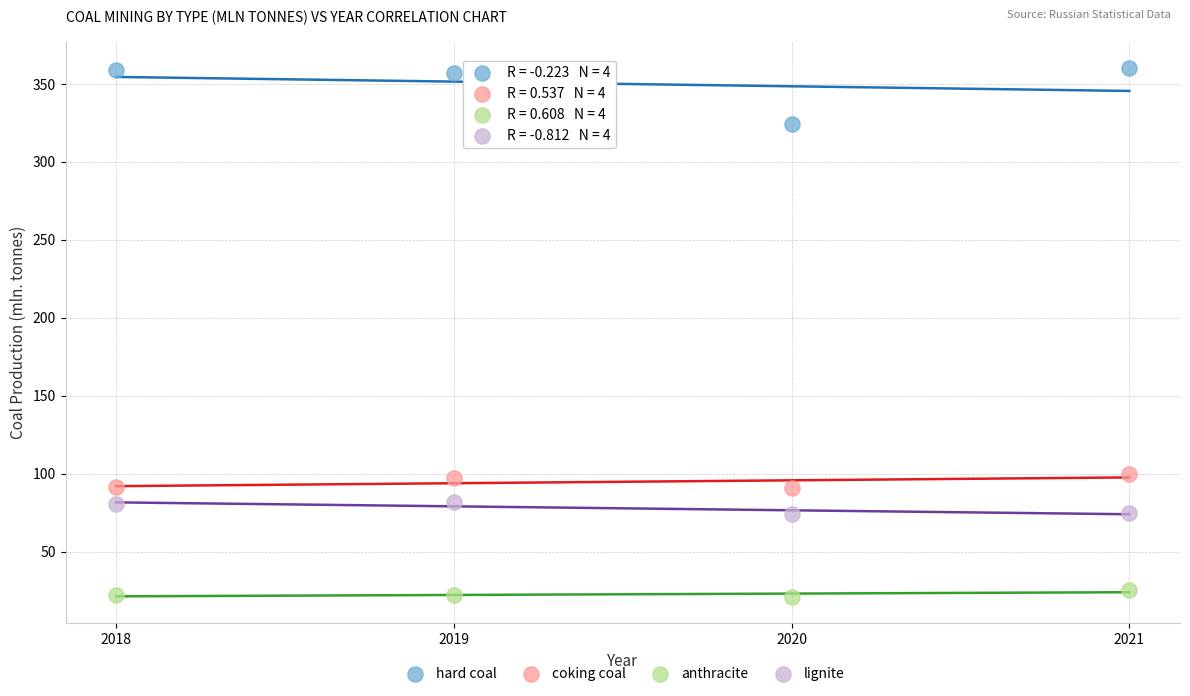

Which series has the largest Y range (max minus min)?

hard coal